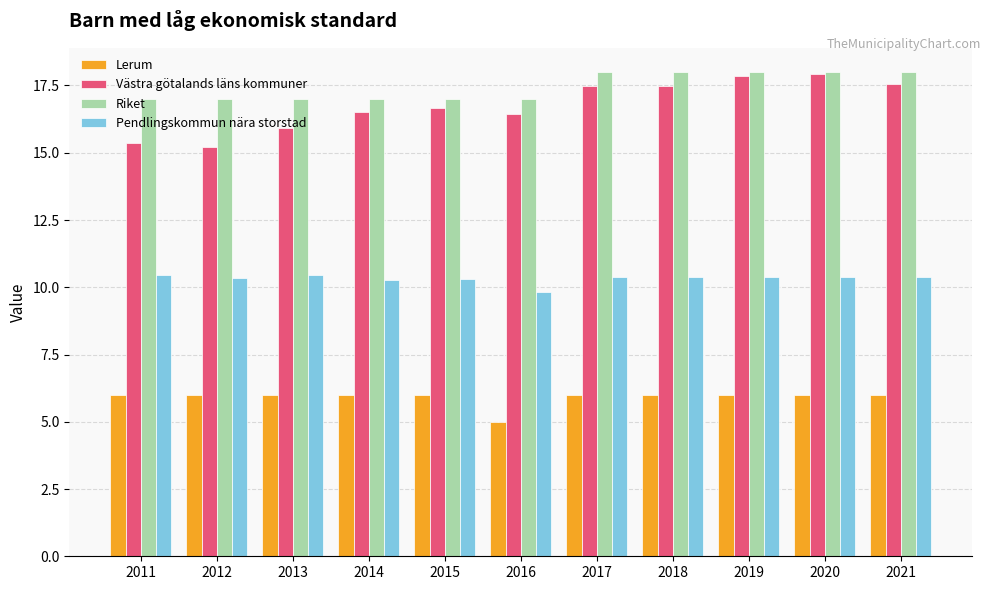

Is the value of Lerum at 2014 greater than the value of Pendlingskommun nära storstad at 2021?

No